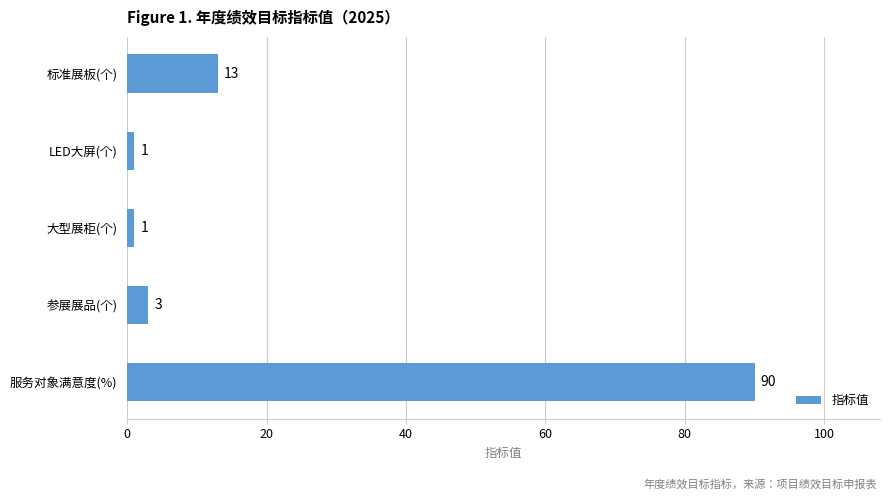

At which category does the chart reach its peak across all series?

服务对象满意度(%)